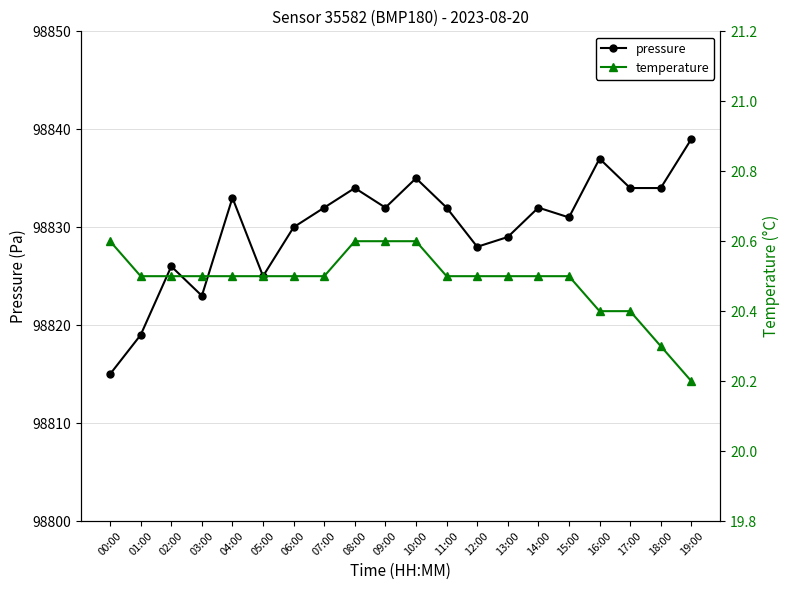

Count the number of data series in this chart.

2